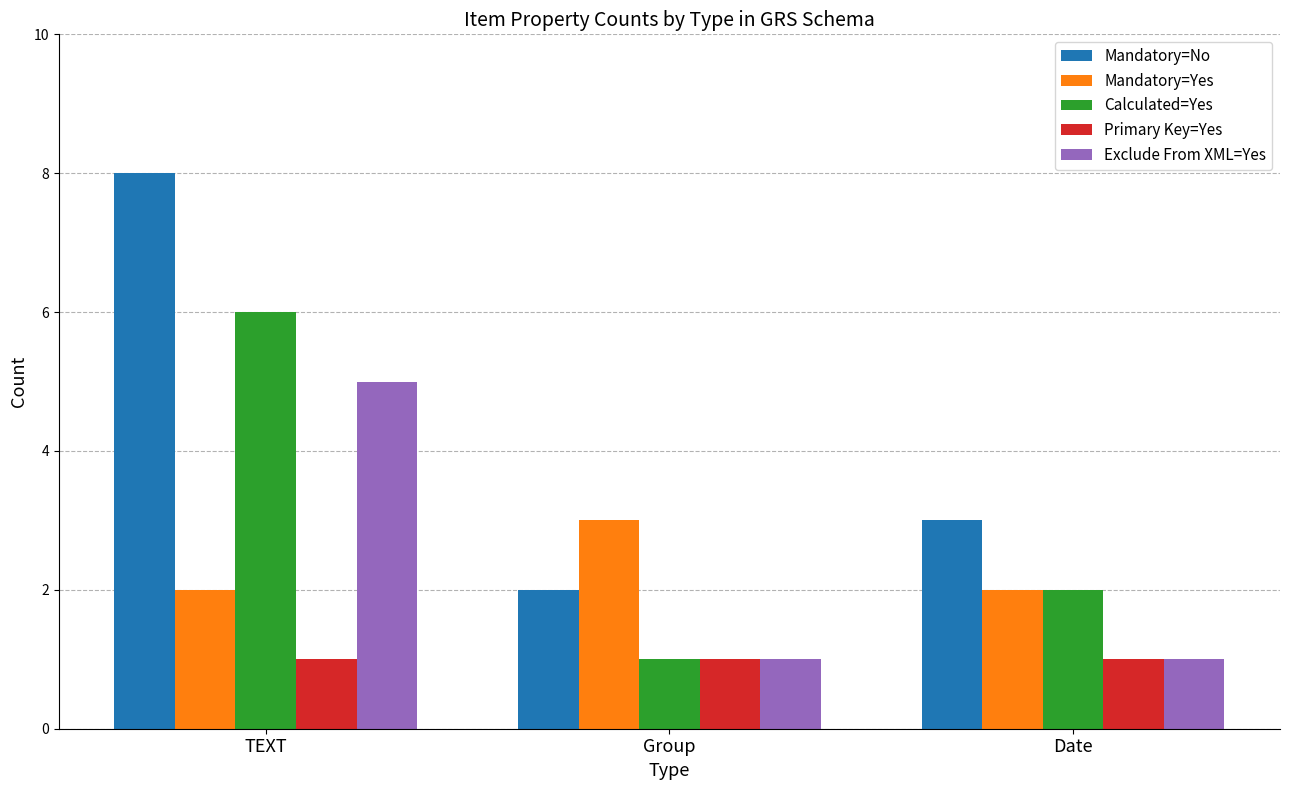

What is the maximum value for Primary Key=Yes?

1